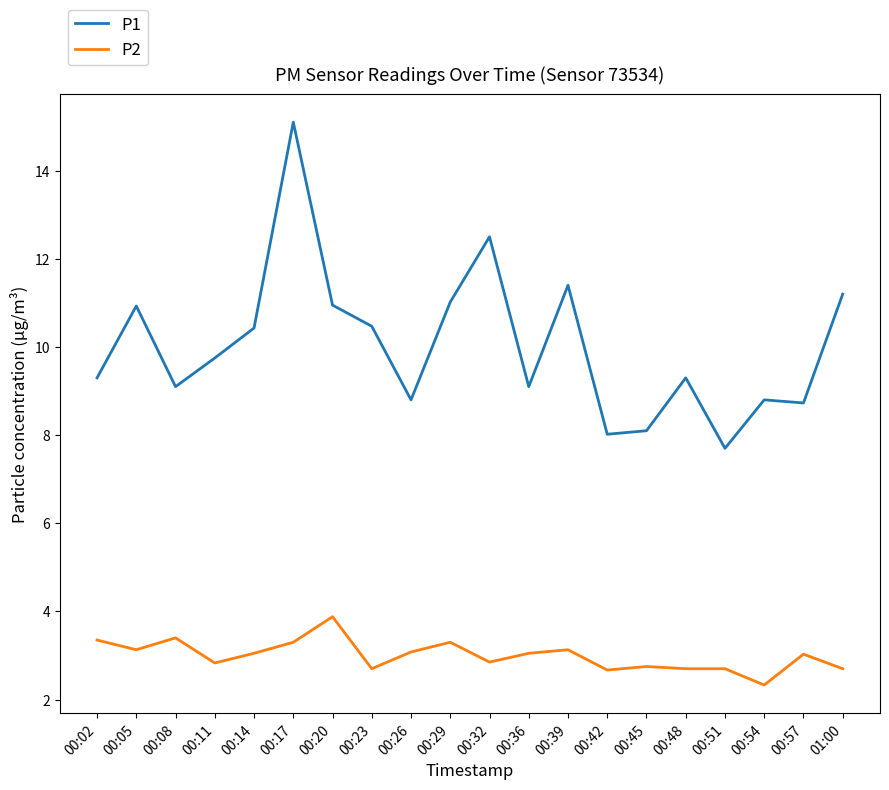

What position from the left is 00:32?

11